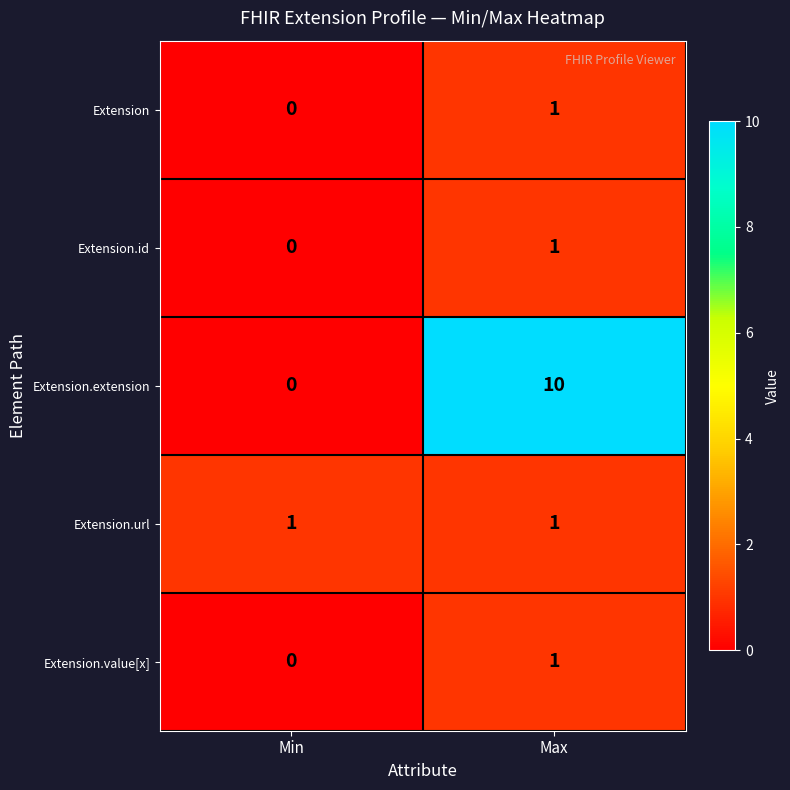

True or false: Extension.id has a value of 0 at Min.

True